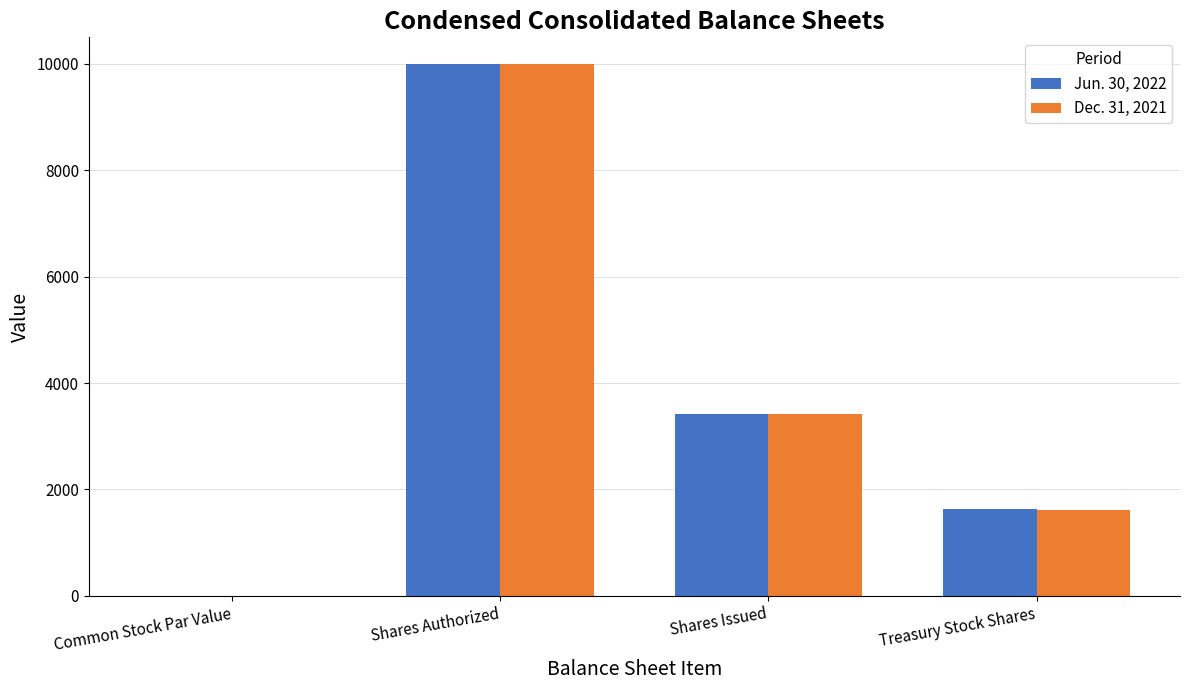

Count the number of categories in the chart.

4